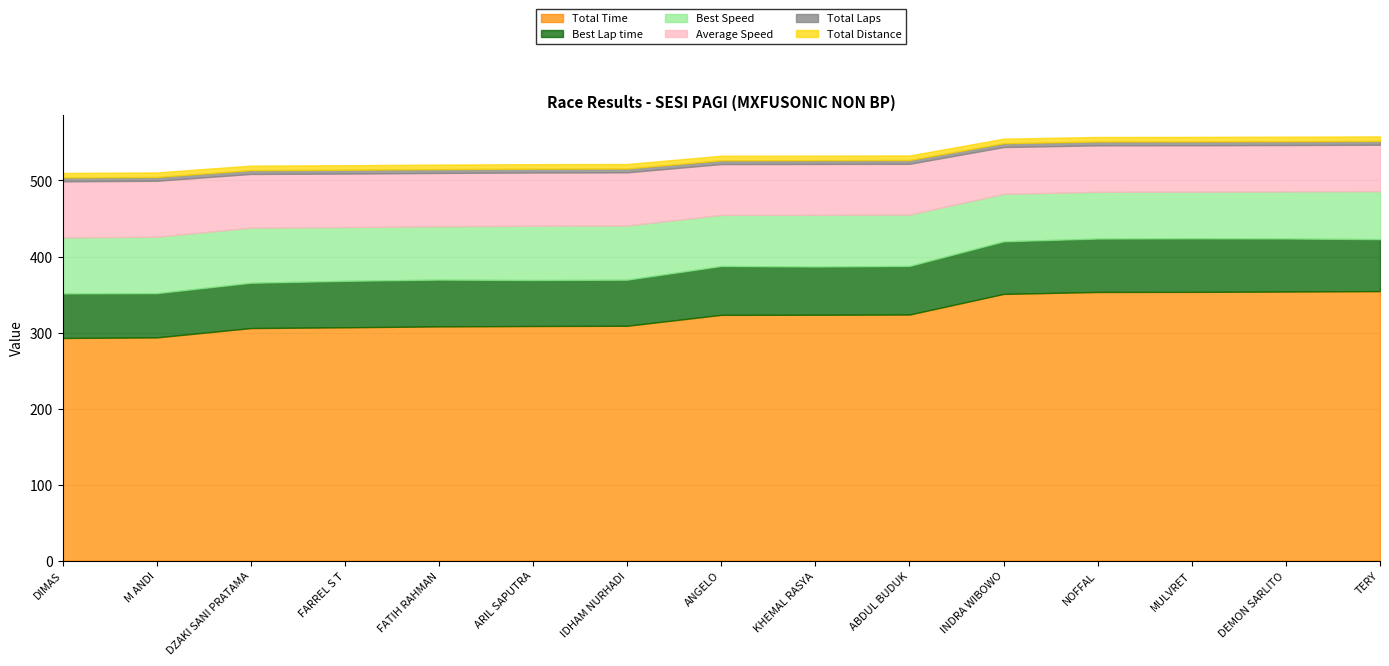

True or false: Total Distance has a value of 9.8 at FATIH RAHMAN.

False